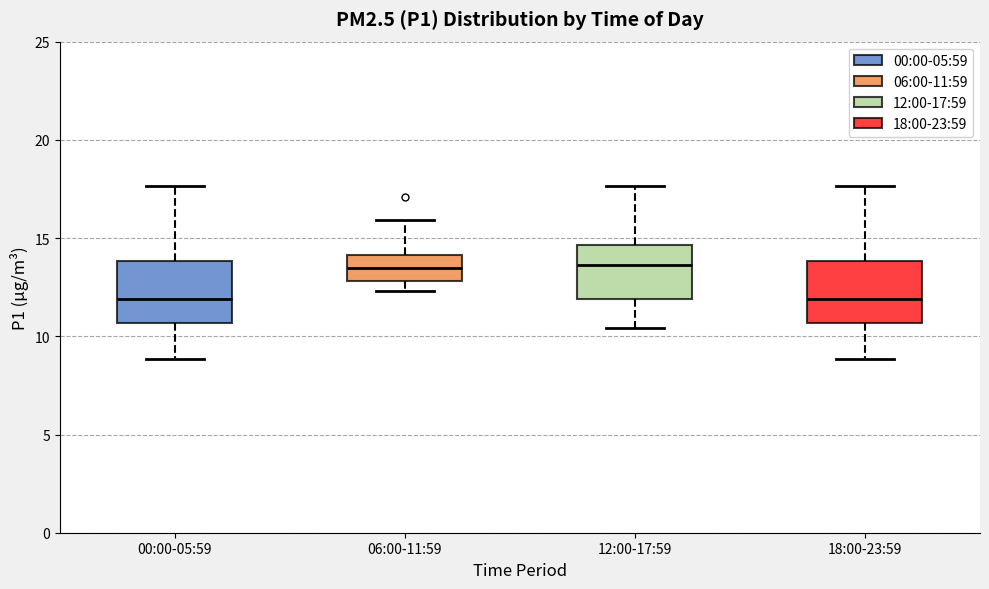

Where does the upper whisker of the box for 12:00-17:59 end on the y-axis? The values are not printed on the chart, so give them approximately, as read against the axis.

17.5